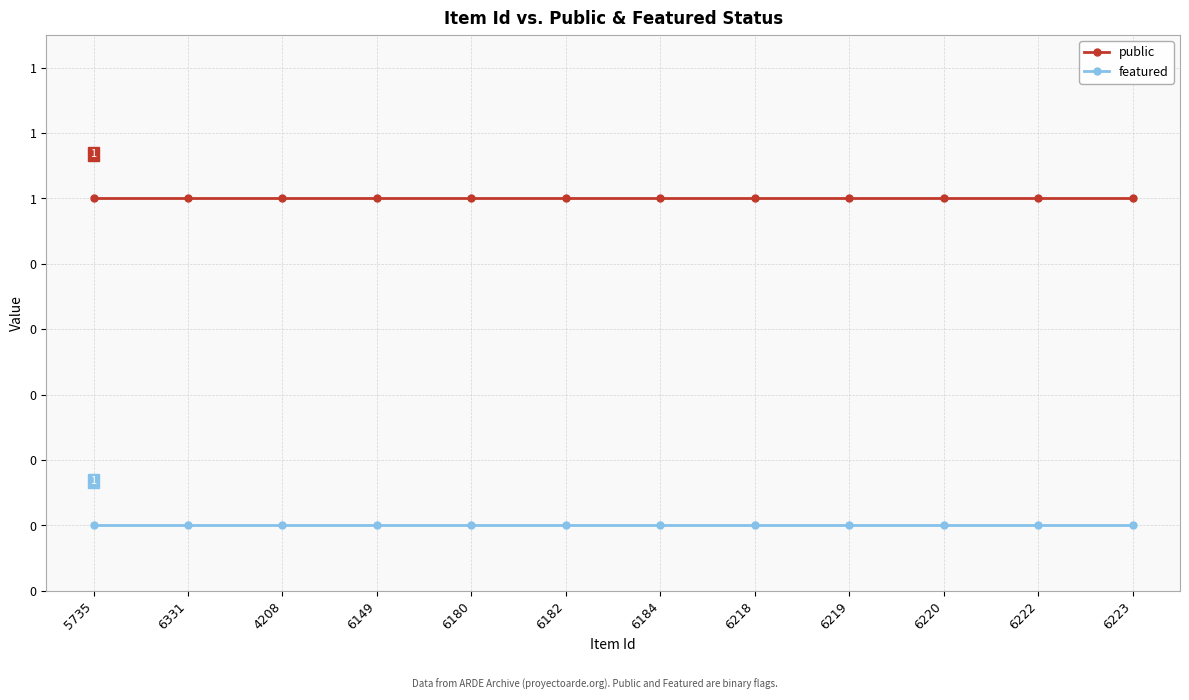

True or false: featured and public cross at least once.

False